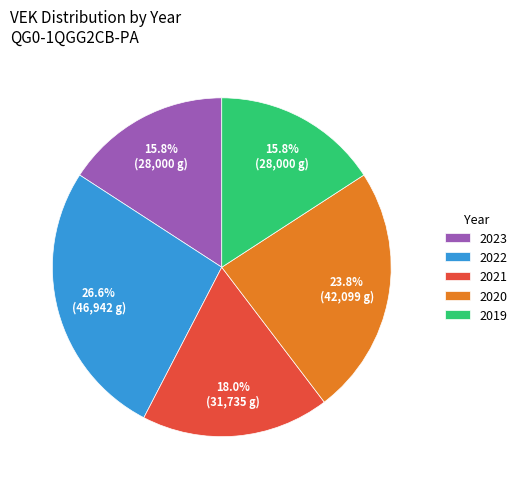

What is the ratio of the value at 2020 to the value at 2021?

1.3